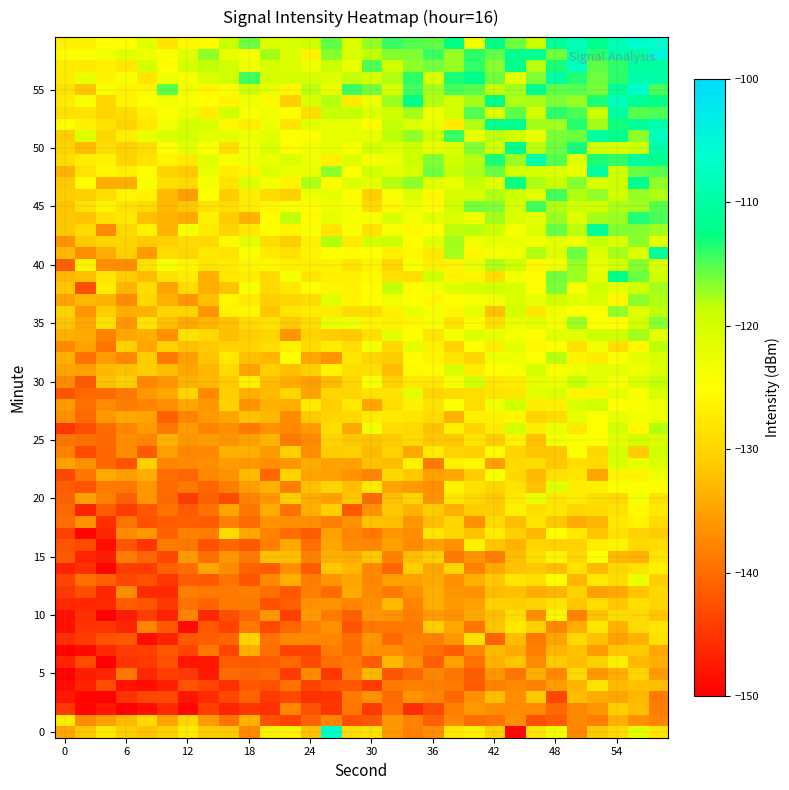

Reading left to right, extract all data points from this chart.

0=-134.9	2=-131.7	4=-127.8	6=-131.1	8=-132.1	10=-130.8	12=-127.4	14=-131.4	16=-131.6	18=-137.5	20=-126.7	22=-126.4	24=-132.1	26=-106.6	28=-129.2	30=-128.4	32=-136.2	34=-138.1	36=-136.9	38=-127.8	40=-126.7	42=-130.3	44=-149.5	46=-128.1	48=-124.0	50=-137.8	52=-131.5	54=-129.4	56=-122.1	58=-128.0